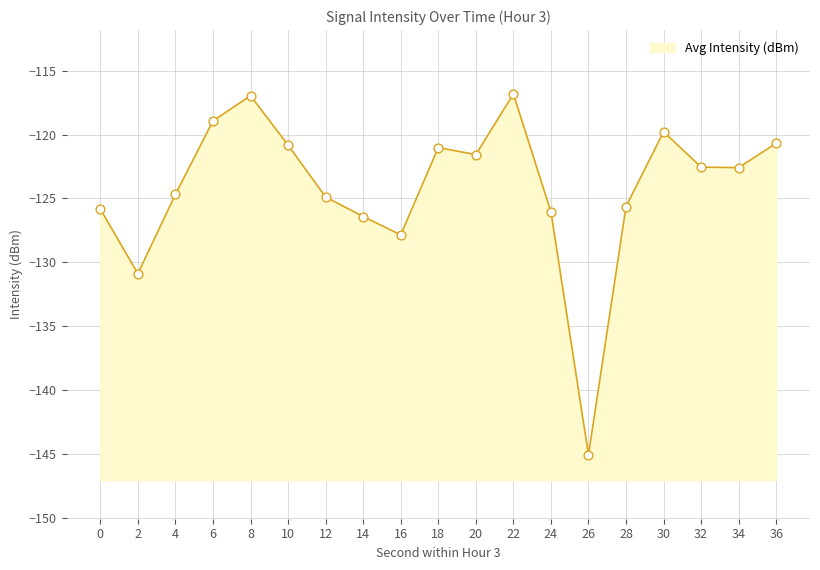

What is the change in value from 12 to 34?

+2.3